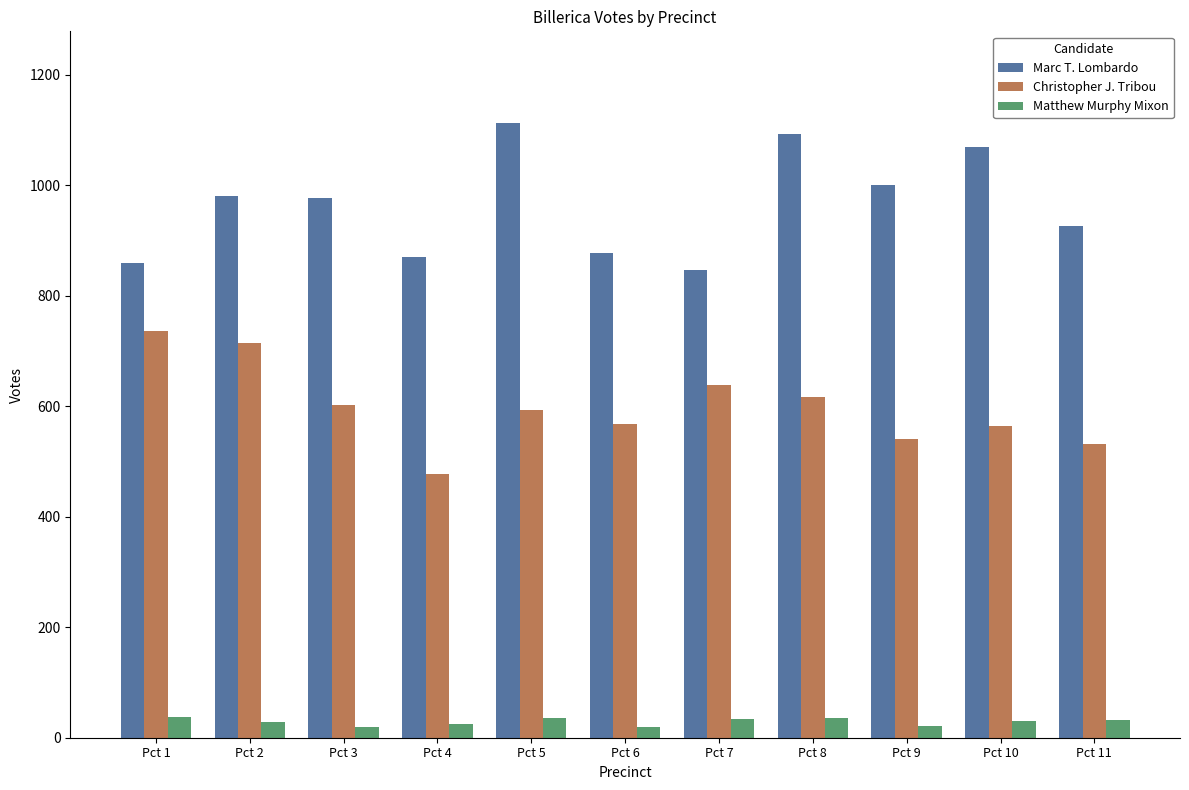

At which label does Matthew Murphy Mixon first exceed 30?

Pct 1